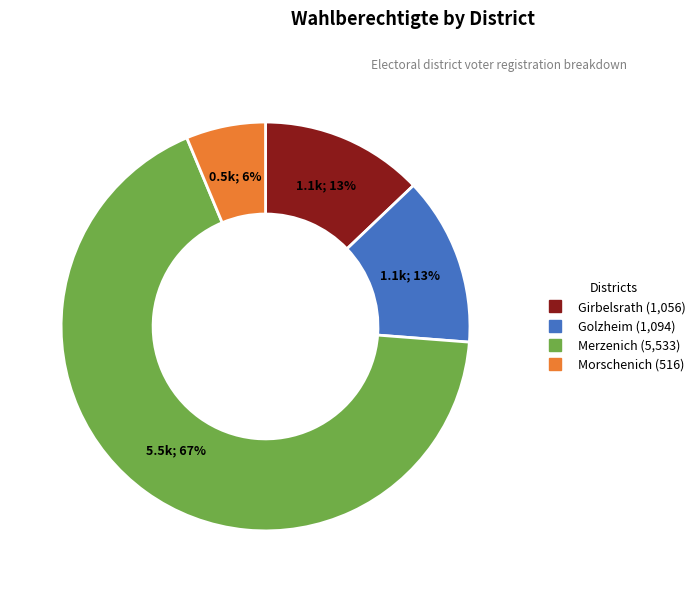

Do Morschenich and Girbelsrath together represent more than half of the pie?

No